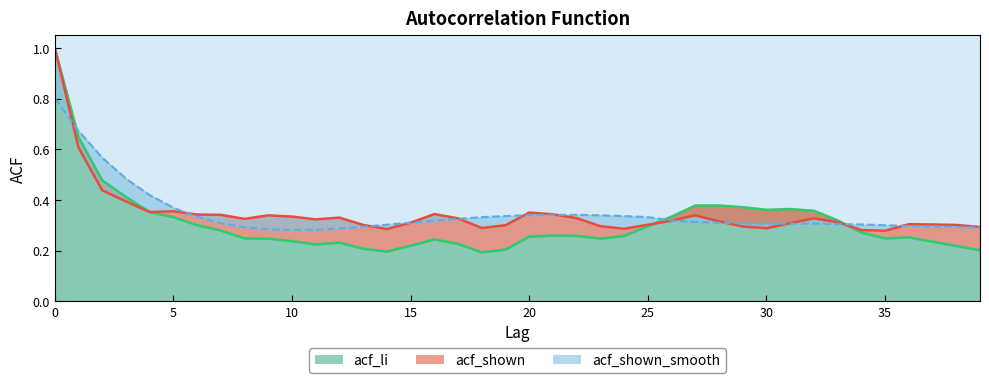

List the labels in order of acf_shown_smooth value, smallest first.

10, 11, 9, 12, 39, 8, 38, 13, 37, 36, 35, 14, 34, 33, 30, 31, 32, 29, 7, 15, 28, 27, 16, 26, 17, 18, 25, 6, 19, 24, 23, 20, 21, 22, 5, 4, 3, 2, 1, 0